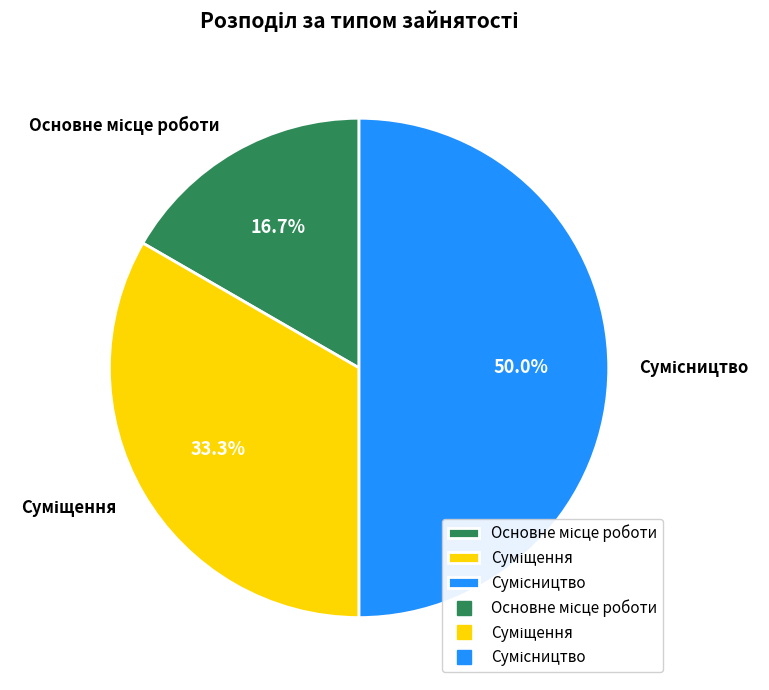

Is there any slice that represents more than half of the pie?

No